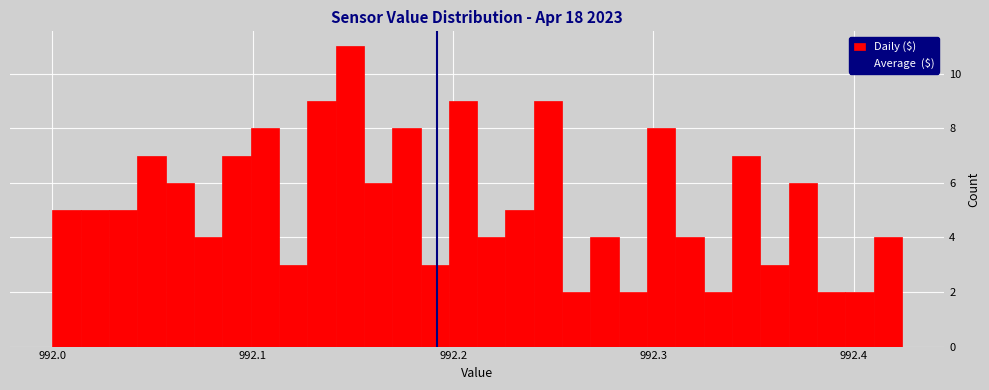

Read against the x-axis, roughly where is the centre of the tallest bar?

992.15